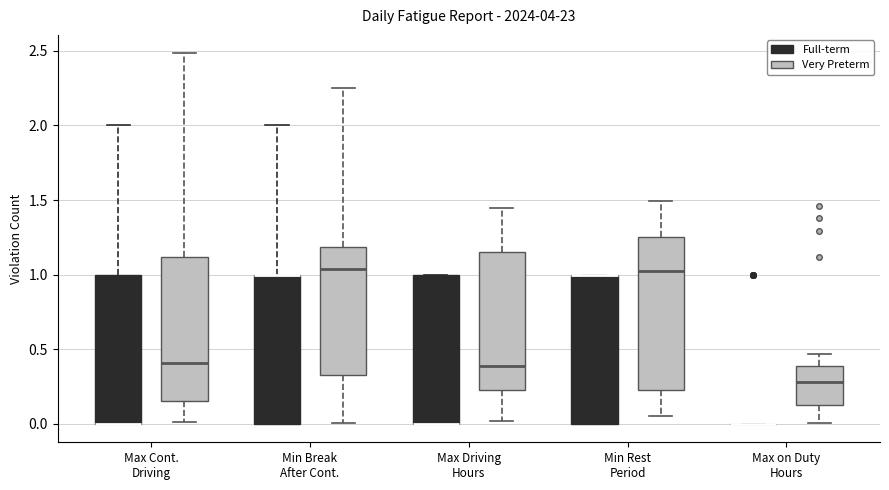

Reading left to right, transcribe this box plot: for each box, give where its median line is, the range the box spans, and where its two whiskers end, as read against the y-axis. The values are not printed on the chart, so give them approximately, as read against the axis.

Max Cont. Driving (Full-term): median 0.00 (drawn on the box's lower edge), box 0.00 to 1.00, whiskers 0.00 to 2.00
Max Cont. Driving (Very Preterm): median 0.40, box 0.15 to 1.10, whiskers 0.00 to 2.50
Min Break After Cont. (Full-term): median 1.00 (drawn on the box's upper edge), box 0.00 to 1.00, whiskers 0.00 to 2.00
Min Break After Cont. (Very Preterm): median 1.05, box 0.35 to 1.20, whiskers 0.00 to 2.25
Max Driving Hours (Full-term): median 0.00 (drawn on the box's lower edge), box 0.00 to 1.00, whiskers 0.00 to 1.00
Max Driving Hours (Very Preterm): median 0.40, box 0.20 to 1.15, whiskers 0.00 to 1.45
Min Rest Period (Full-term): median 1.00 (drawn on the box's upper edge), box 0.00 to 1.00, whiskers 0.00 to 1.00
Min Rest Period (Very Preterm): median 1.05, box 0.25 to 1.25, whiskers 0.05 to 1.50
Max on Duty Hours (Full-term): box collapsed to a line at 0.00, whiskers 0.00 to 0.00
Max on Duty Hours (Very Preterm): median 0.30, box 0.10 to 0.40, whiskers 0.00 to 0.45